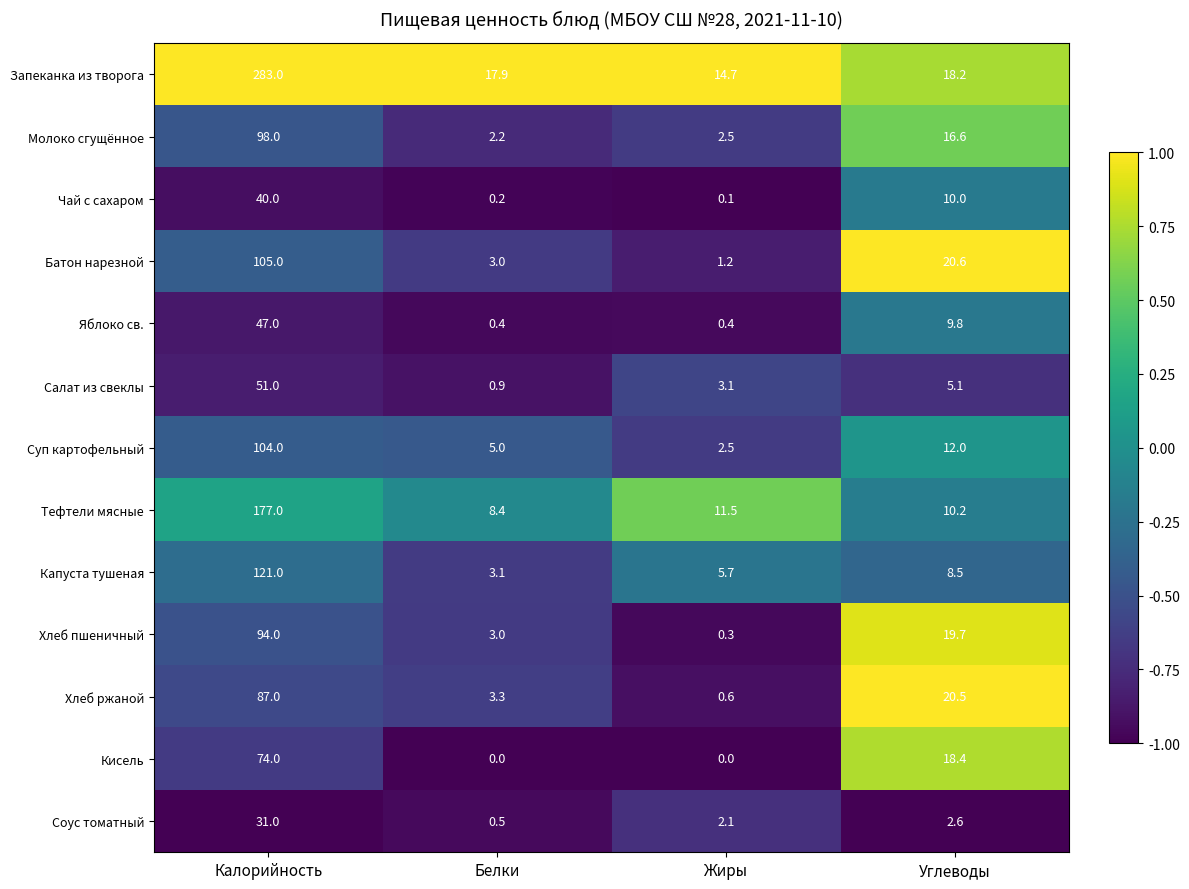

Rank the series at Углеводы from lowest to highest value.

Соус томатный, Салат из свеклы, Капуста тушеная, Яблоко св., Чай с сахаром, Тефтели мясные, Суп картофельный, Молоко сгущённое, Запеканка из творога, Кисель, Хлеб пшеничный, Хлеб ржаной, Батон нарезной